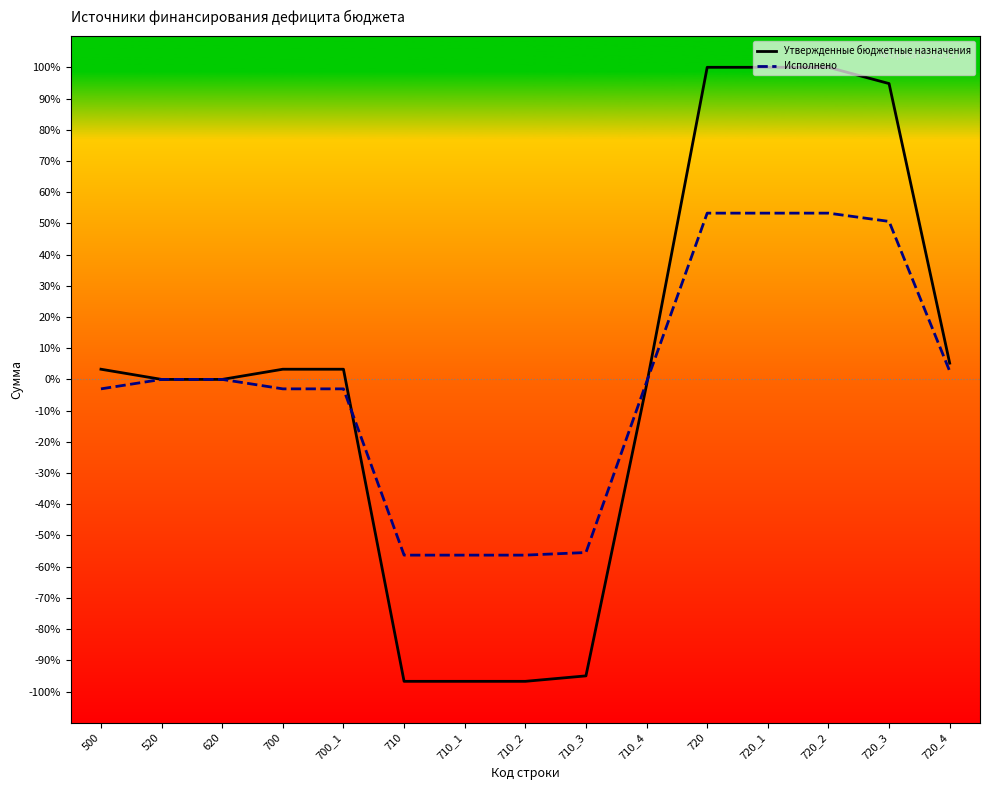

What is the sum of all Утвержденные бюджетные назначения values?

22.9